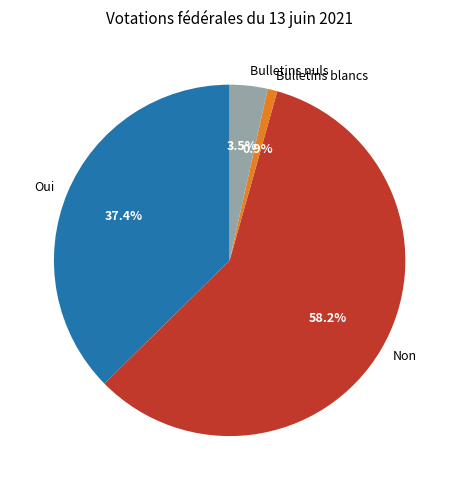

To the nearest percent, what is the difference between the largest and smallest slice percentages?

57%